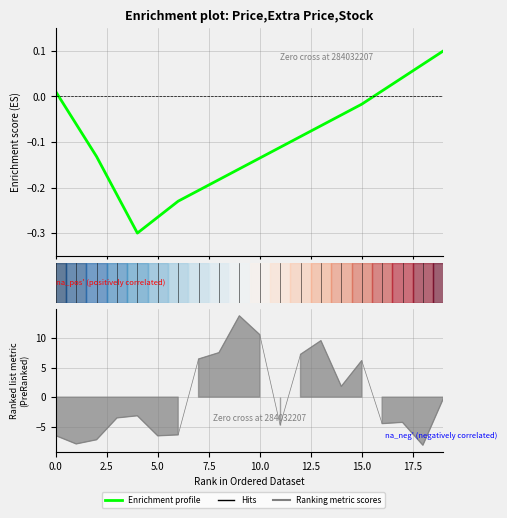

Which has a higher value, 15 or 10?

15